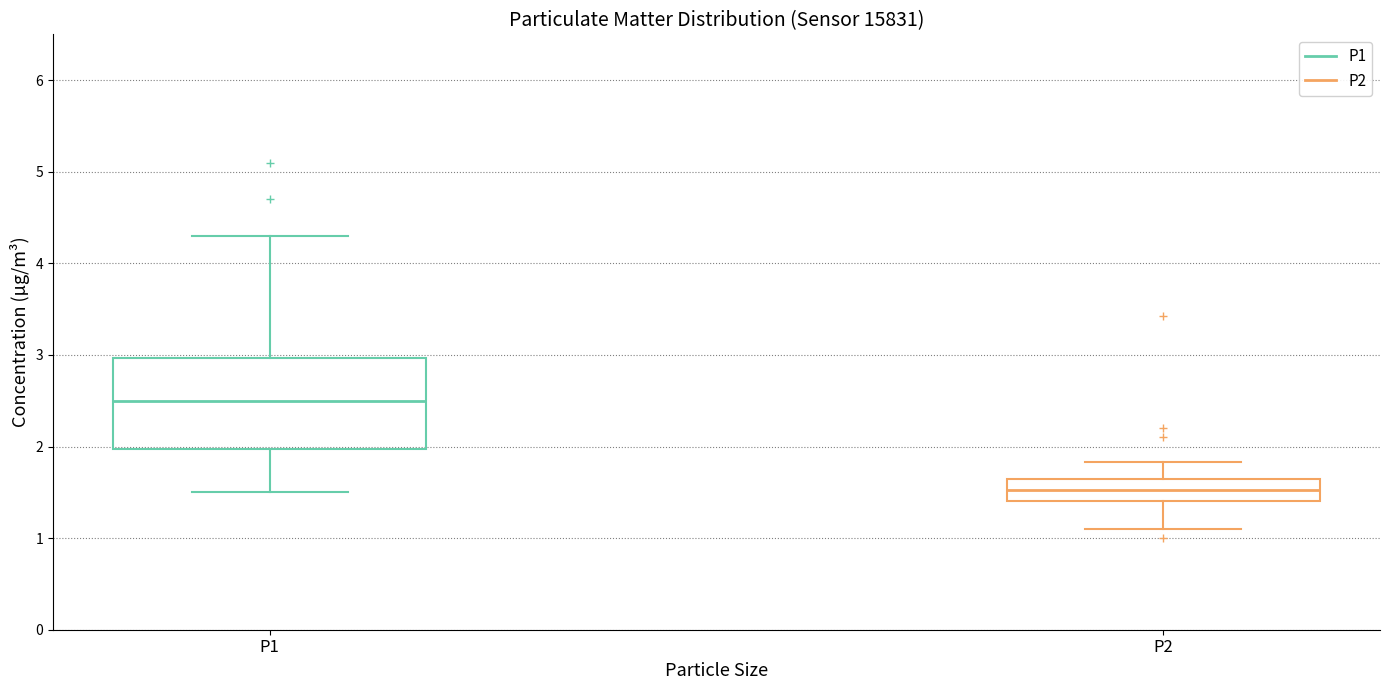

Reading left to right, read every box against the y-axis: the position of its median line, the range the box covers, and the ends of its whiskers. The values are not printed on the chart, so give them approximately, as read against the axis.

P1: median 2.5, box 2.0 to 3.0, whiskers 1.5 to 4.3
P2: median 1.5, box 1.4 to 1.6, whiskers 1.1 to 1.8